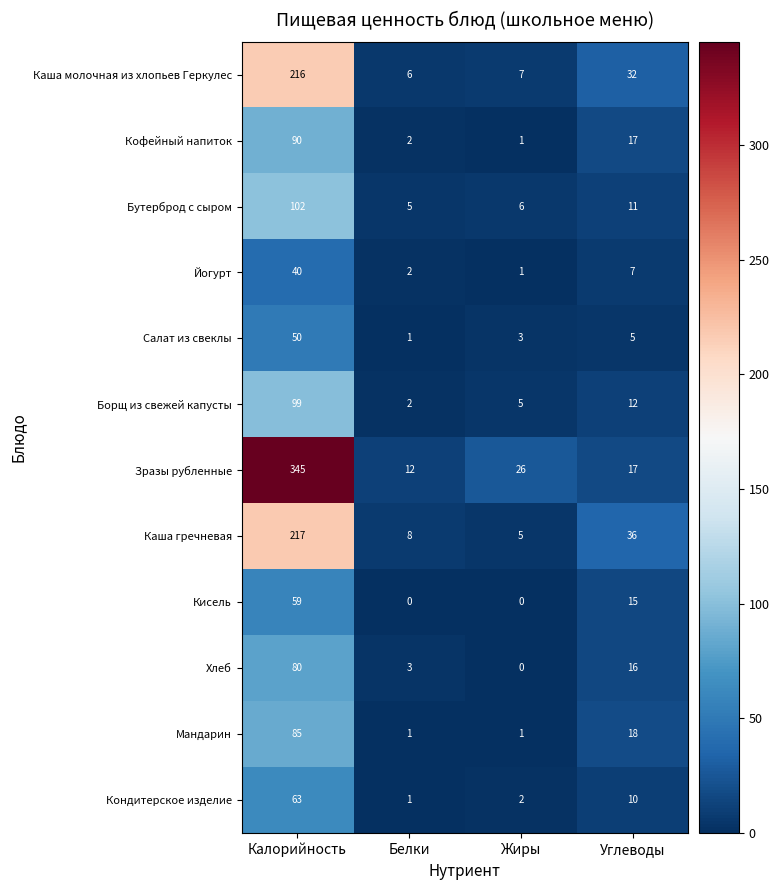

What is the difference between the maximum and second lowest values in the Борщ из свежей капусты series?

94